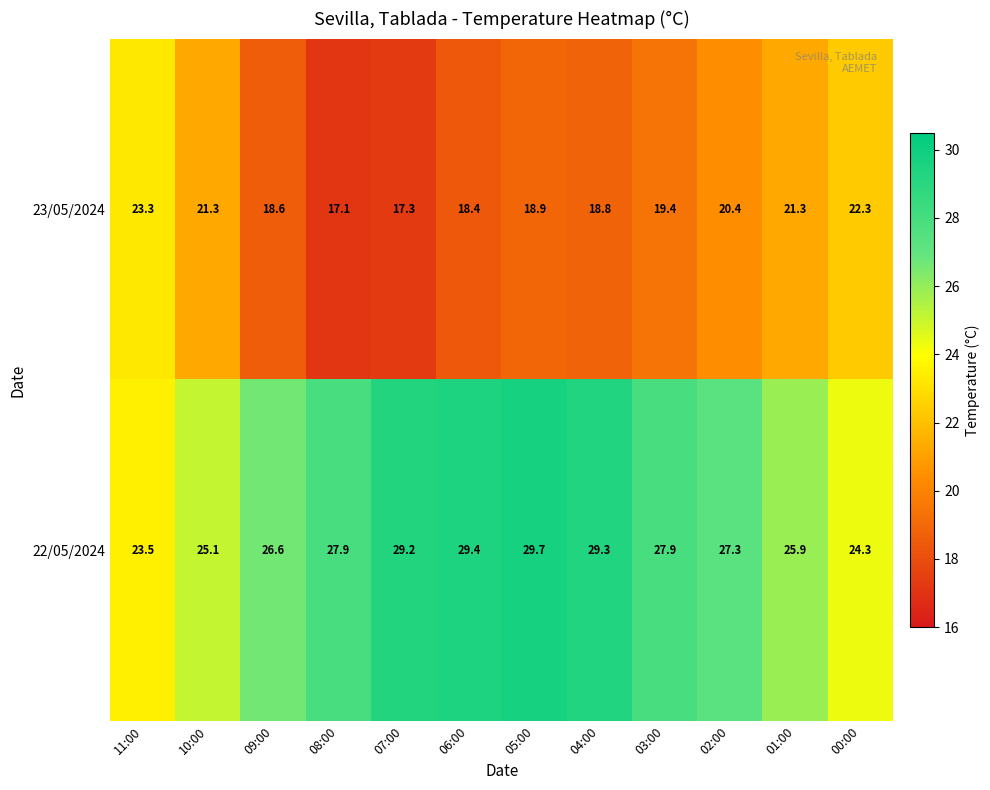

What value does the 23/05/2024 series have at 03:00?

19.4